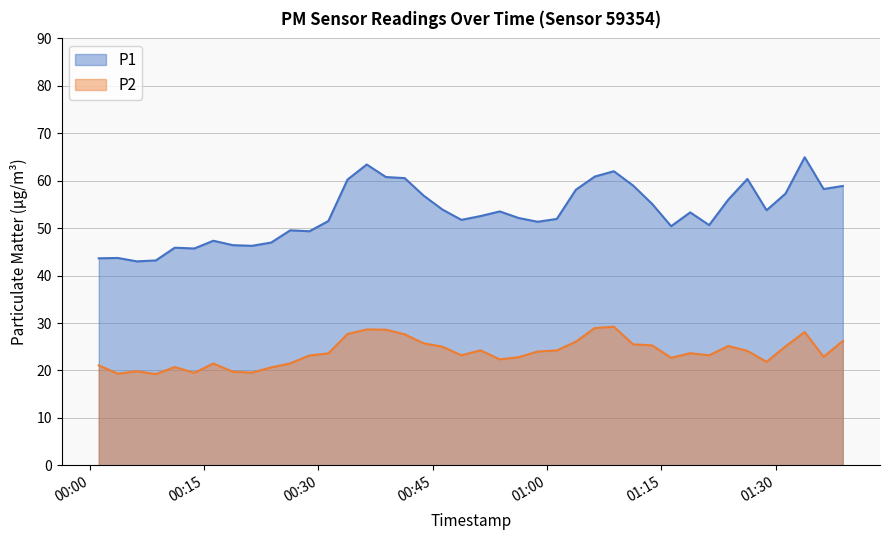

Which series has the widest spread of values?

P1